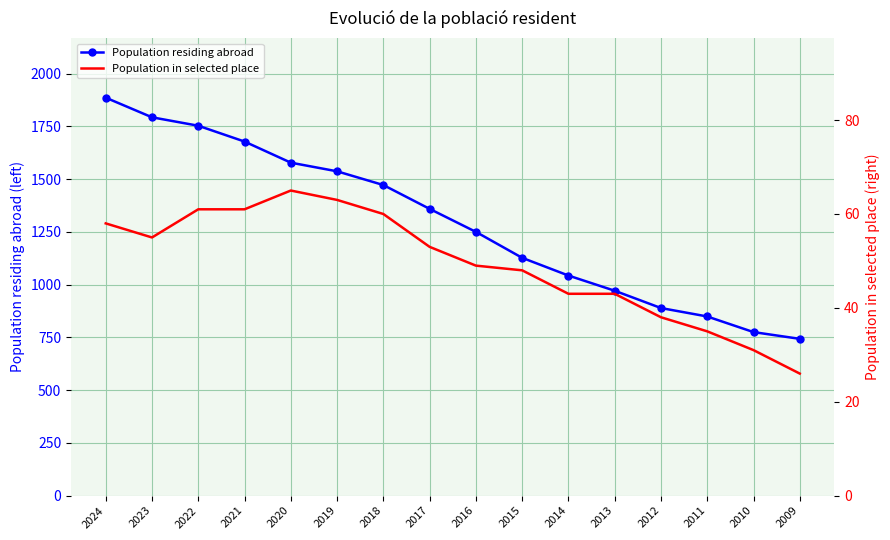

What is the difference between the maximum and minimum values in the Population in selected place series?

39